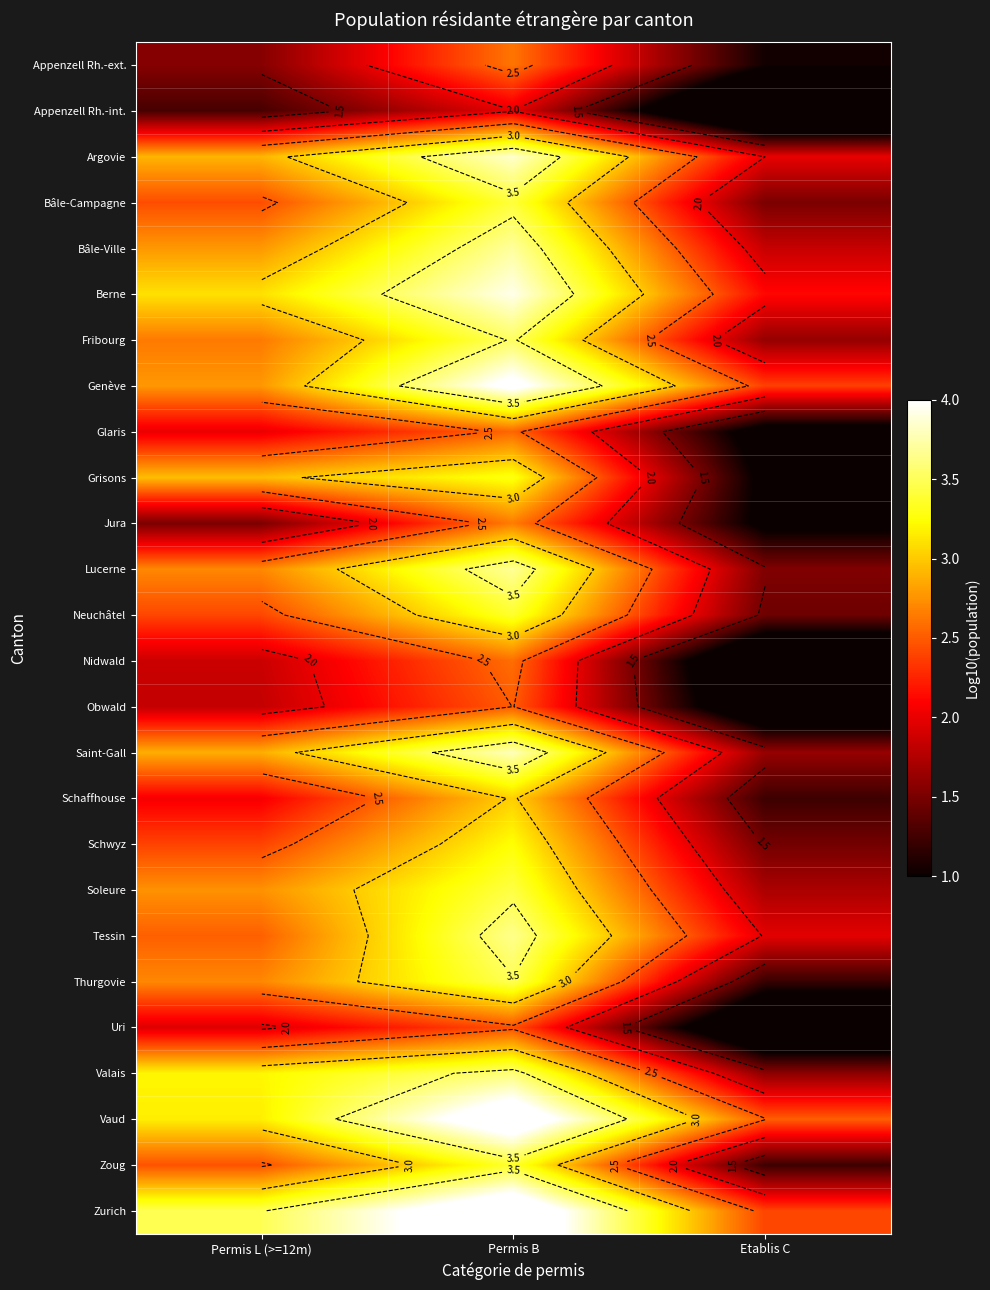

List the labels in order of Thurgovie value, largest first.

Permis B, Permis L (>=12m), Etablis C